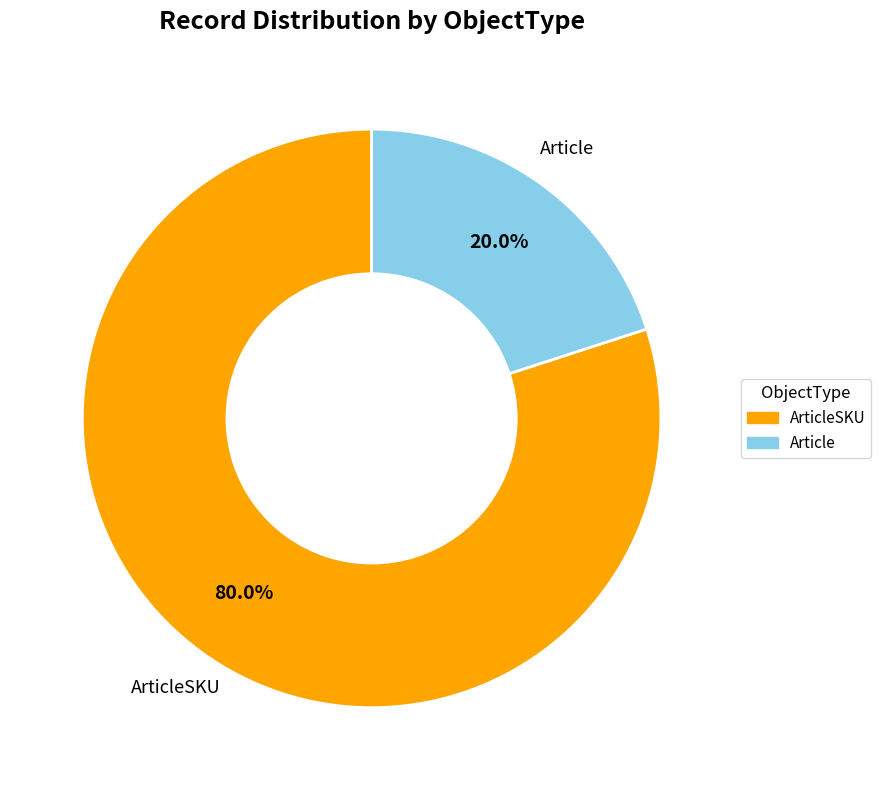

Does any single category account for the majority?

Yes